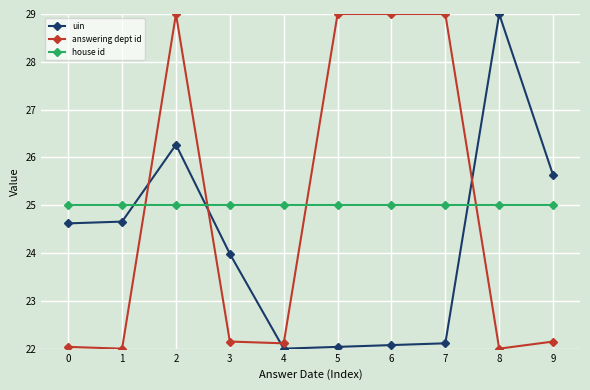

What is the highest value of the answering dept id series?

29.0